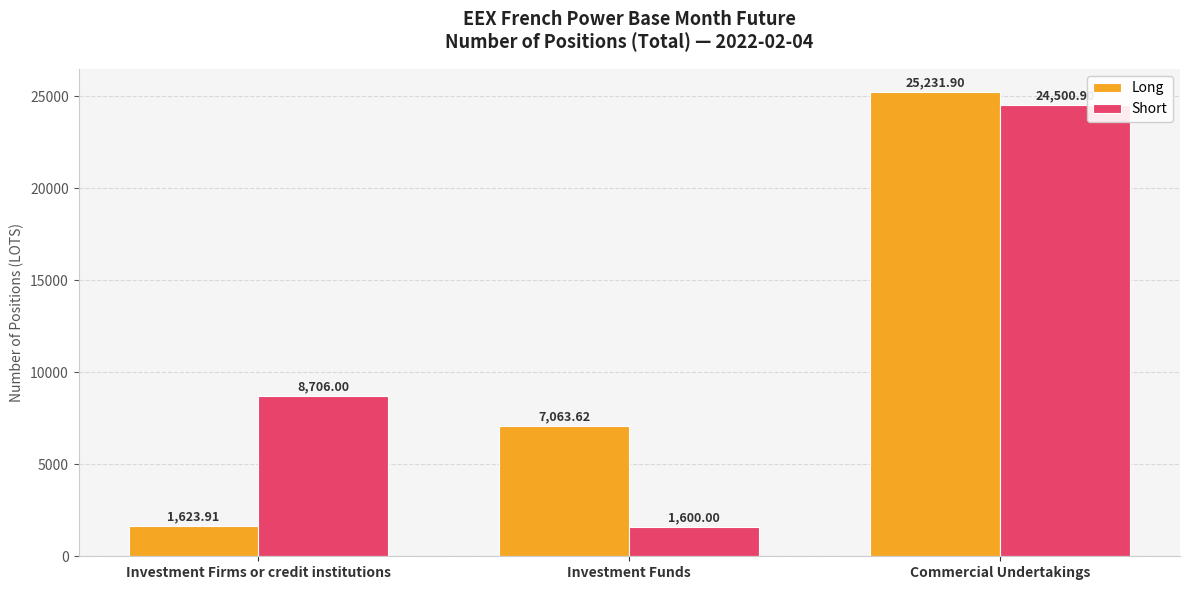

How many bars are there in each group?

2